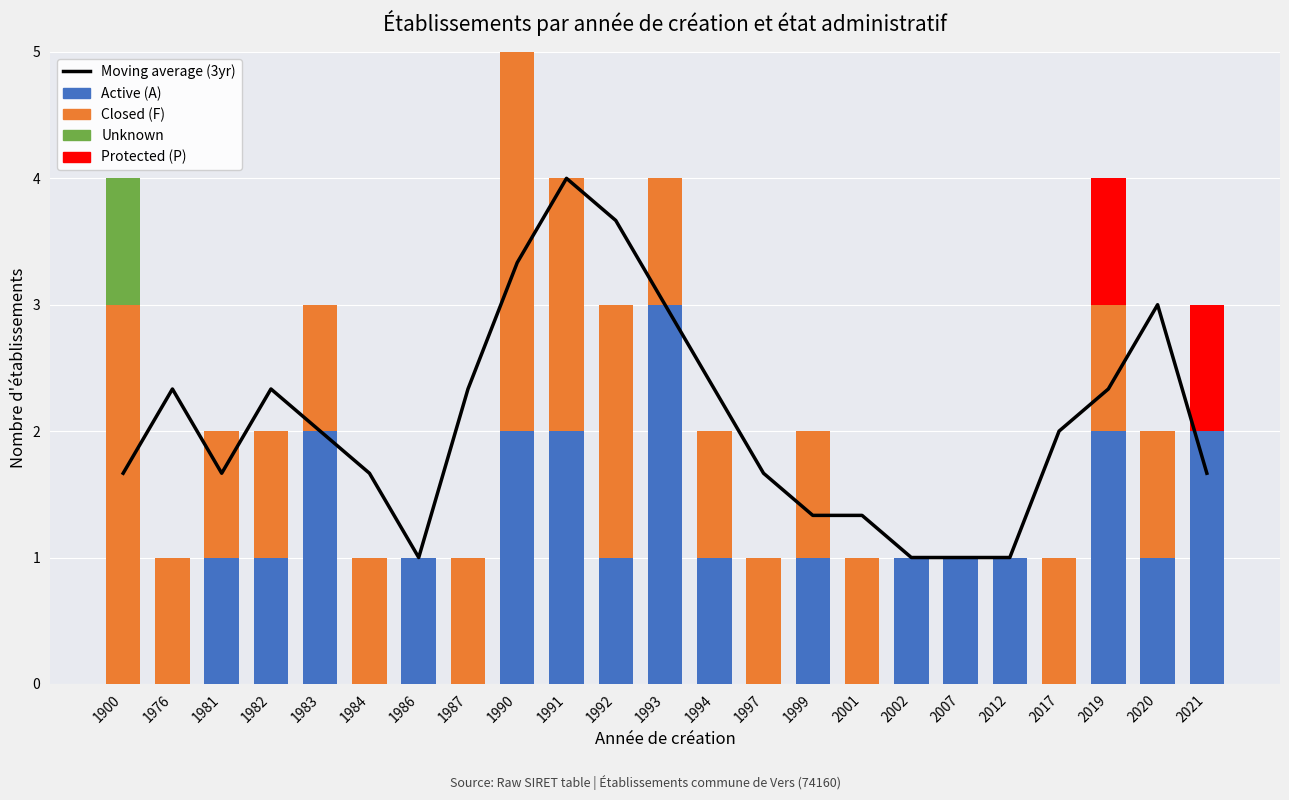

List the series in order of their peak value, lowest first.

Unknown, Protected (P), Active (A), Closed (F), Moving average (3yr)